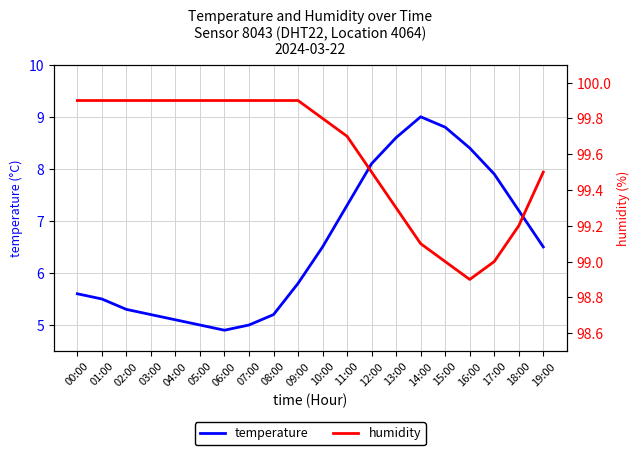

Is this an area chart (filled region under the line)?

No